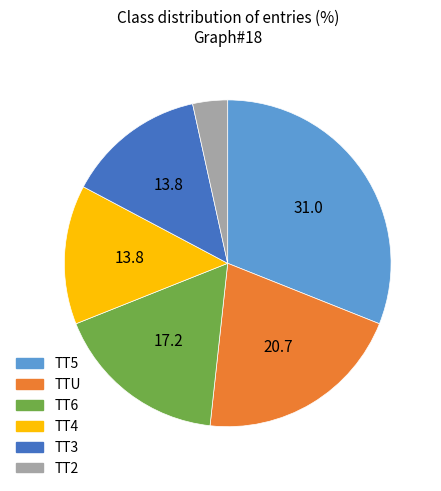

Is the sum of TTU and TT5 greater than half?

Yes